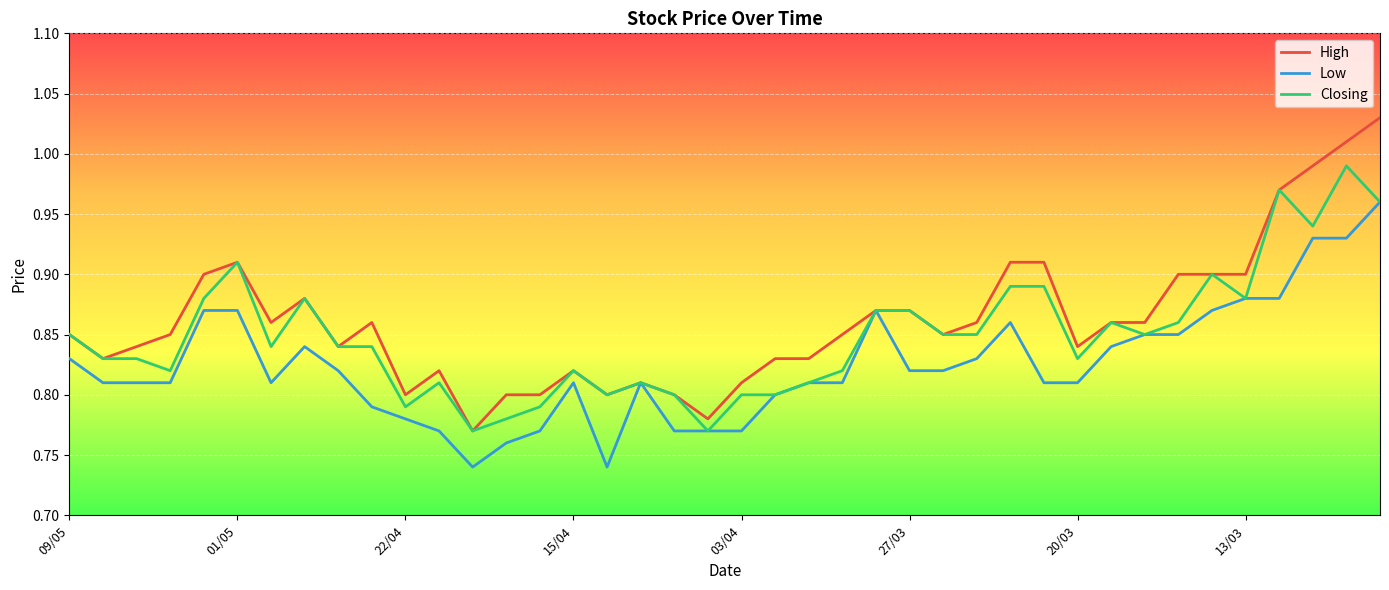

Rank the series by their maximum value, from highest to lowest.

High, Closing, Low